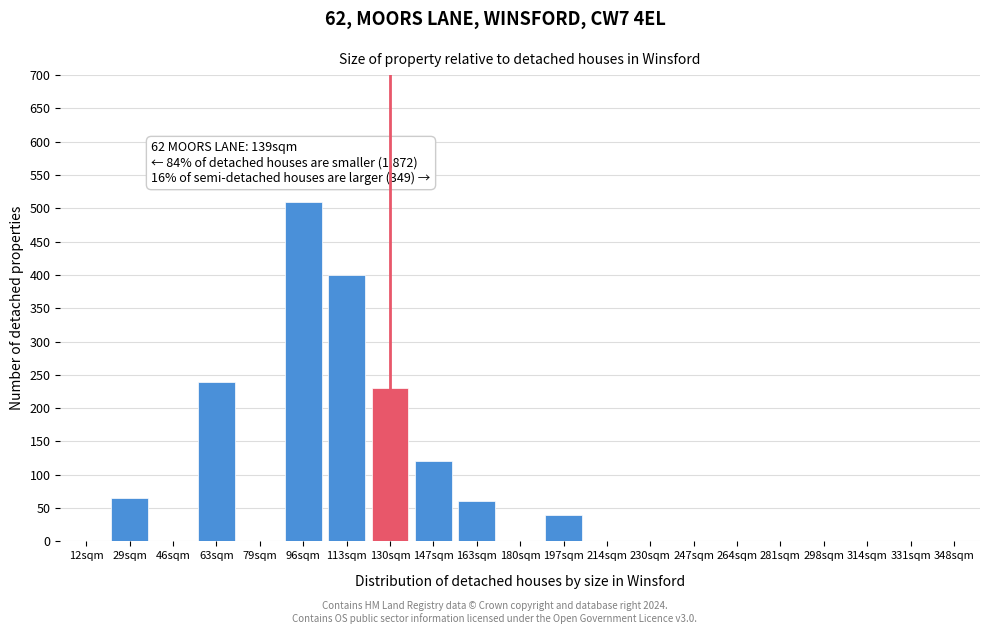

Reading right to left, list all the values displayed in this chart.

348sqm=0	331sqm=0	314sqm=0	298sqm=0	281sqm=0	264sqm=0	247sqm=0	230sqm=0	214sqm=0	197sqm=40	180sqm=0	163sqm=60	147sqm=120	130sqm=230	113sqm=400	96sqm=510	79sqm=0	63sqm=240	46sqm=0	29sqm=65	12sqm=0